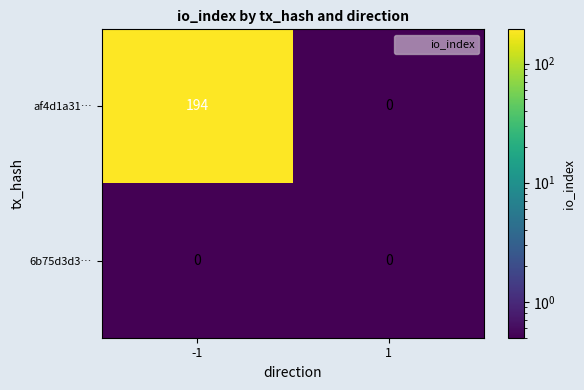

Rank the series by their average value, from highest to lowest.

af4d1a31…, 6b75d3d3…